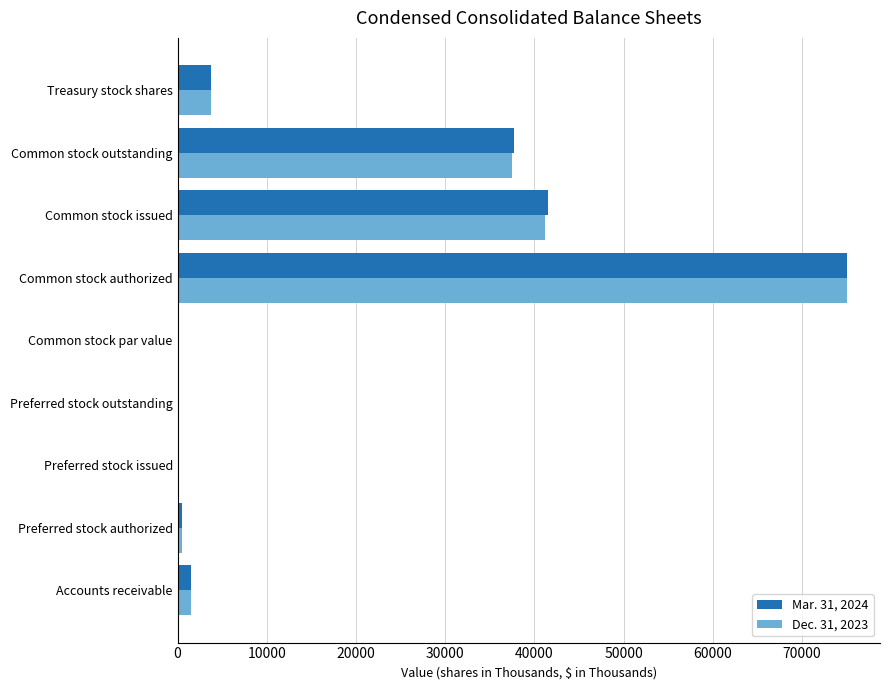

What is the sum of the Dec. 31, 2023 values at Common stock issued and Preferred stock issued?

41243.0